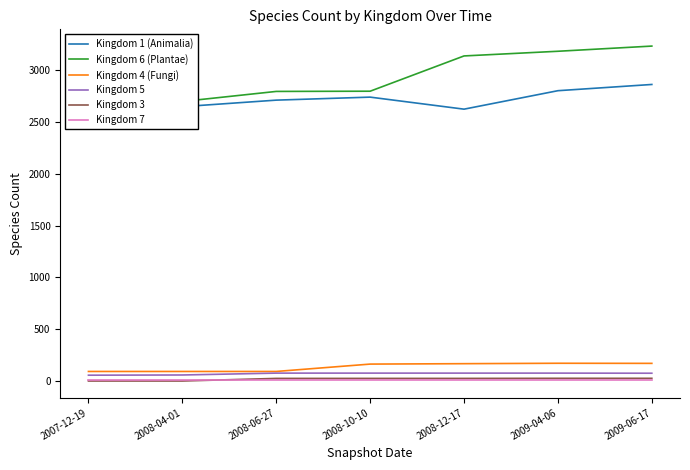

Which series has the widest spread of values?

Kingdom 6 (Plantae)